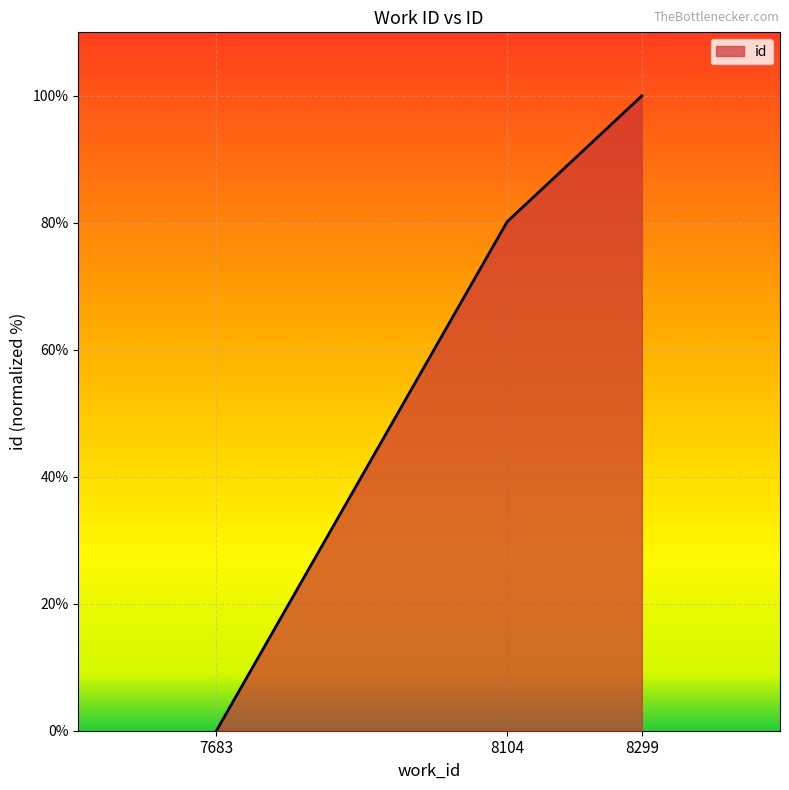

Rank the categories by value from lowest to highest.

7683, 8104, 8299